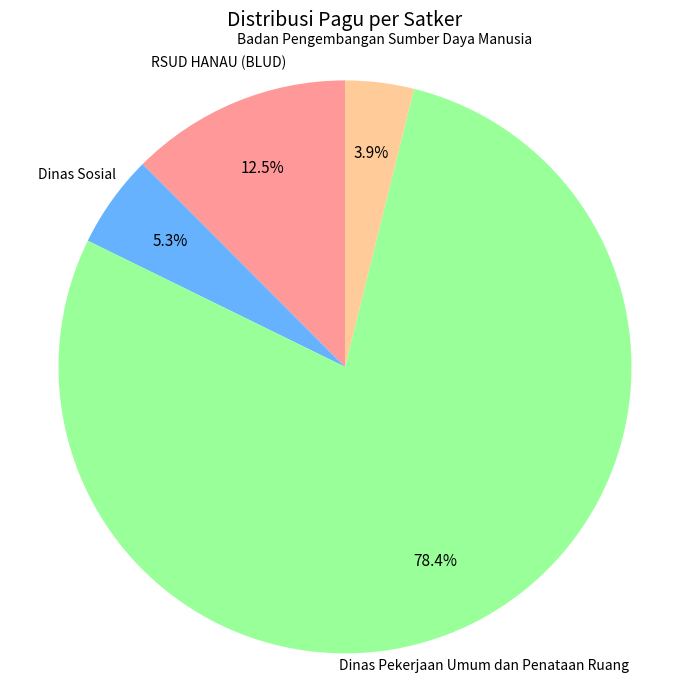

Which has a higher value, Badan Pengembangan Sumber Daya Manusia or Dinas Pekerjaan Umum dan Penataan Ruang?

Dinas Pekerjaan Umum dan Penataan Ruang